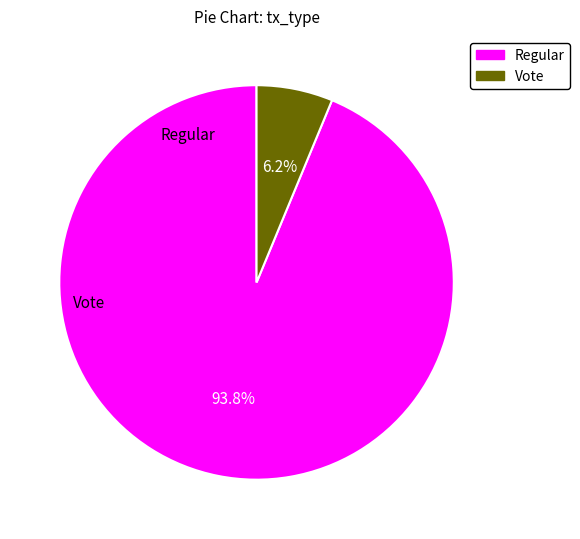

Is there any slice that represents more than half of the pie?

Yes